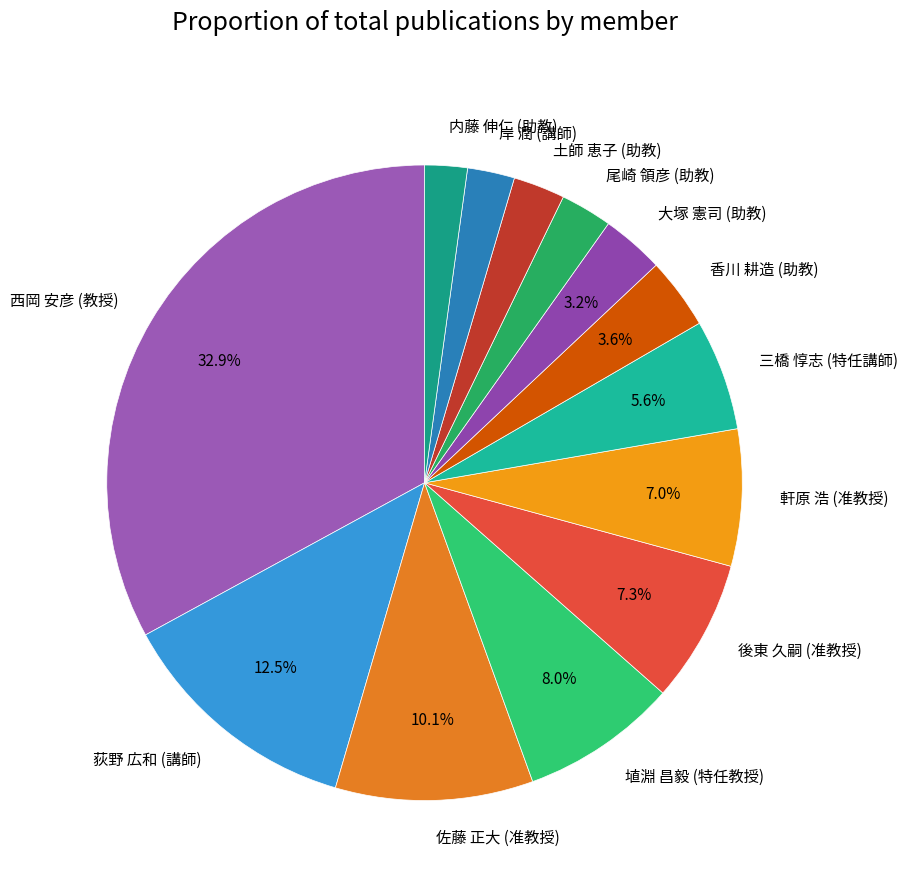

Is it true that 荻野 広和 (講師) is 23% of the pie?

False